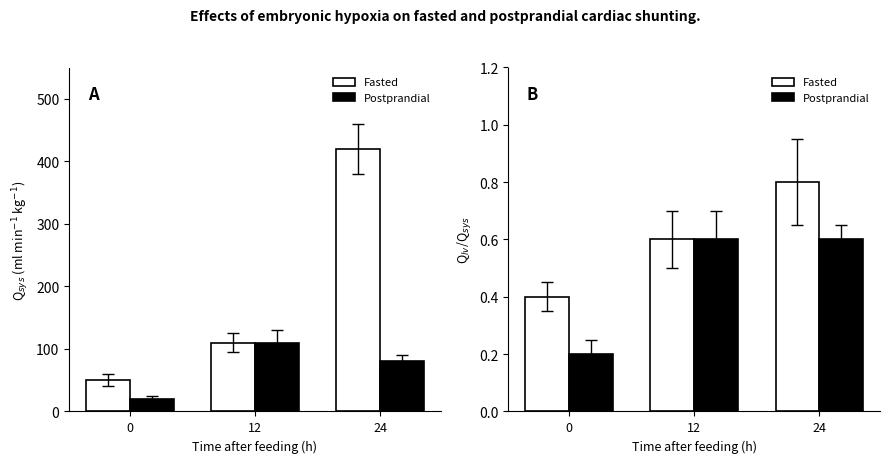

Between 0 and 24, which series saw the biggest shift?

Fasted